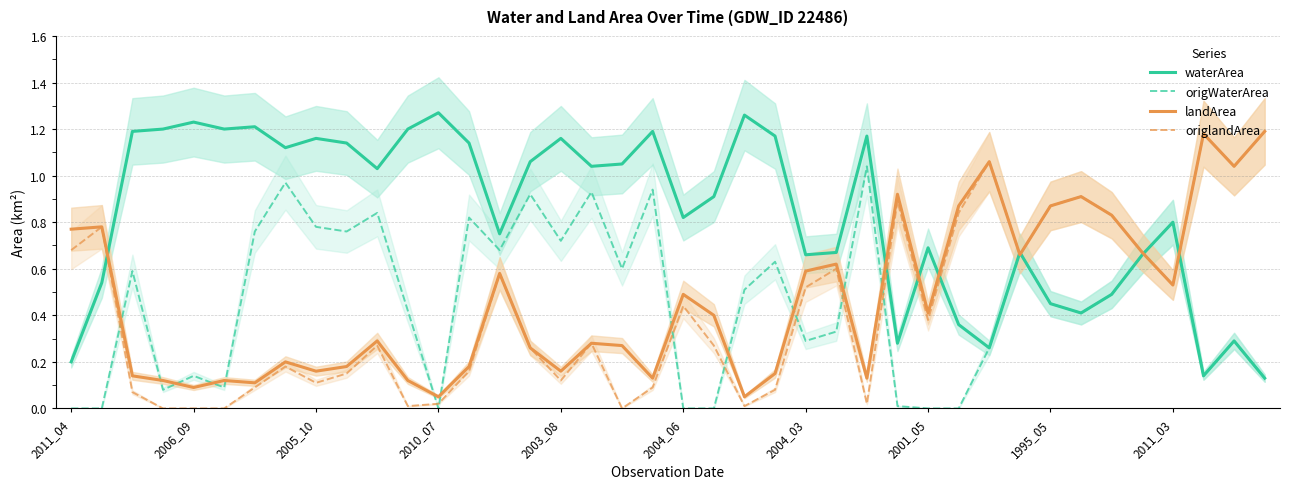

Is the value of origlandArea at 2011_03 greater than the value of origWaterArea at 2011_04?

Yes